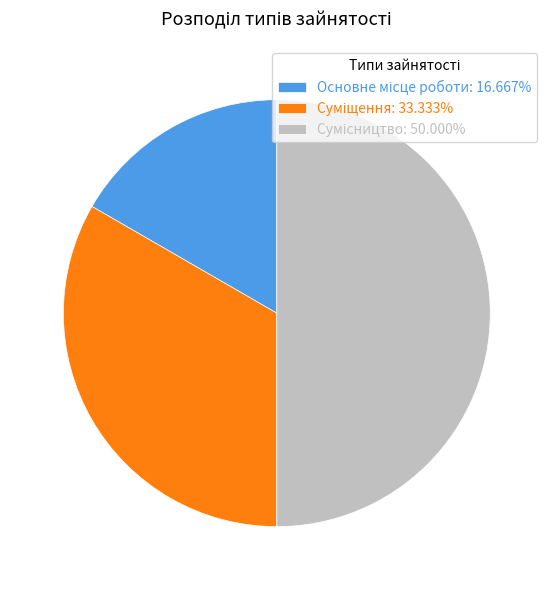

Combined, what portion of the pie is Суміщення and Основне місце роботи?

50.0%